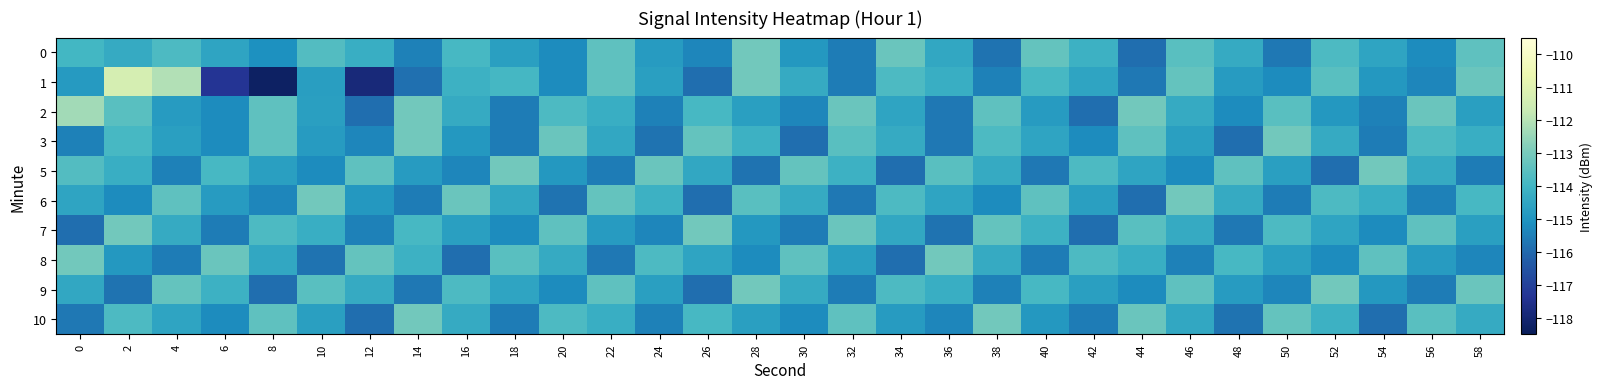

What is the total value across all series at 24?

-1147.3